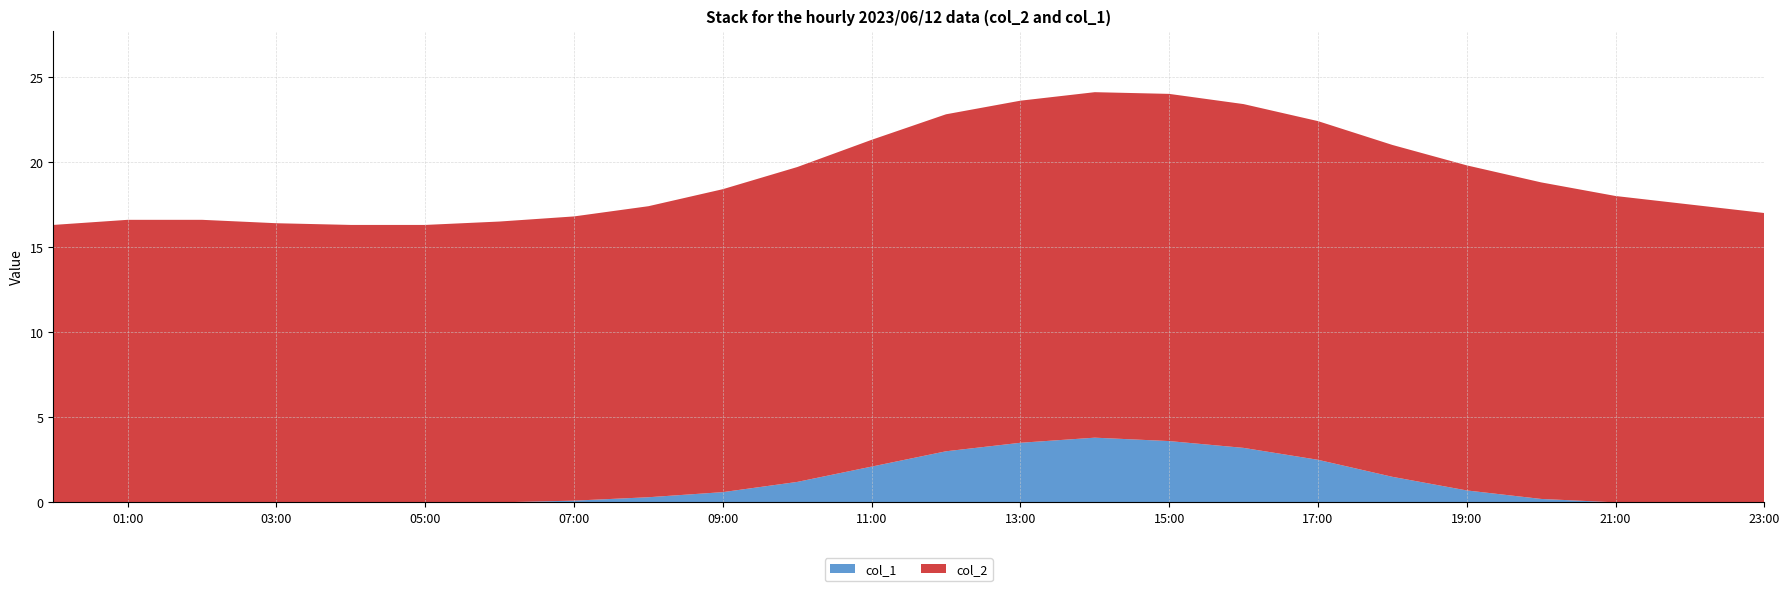

Reading right to left, transcribe all the data shown in this chart.

col_2: 2023/06/12 23:00:00=17.0	2023/06/12 22:00:00=17.5	2023/06/12 21:00:00=18.0	2023/06/12 20:00:00=18.6	2023/06/12 19:00:00=19.1	2023/06/12 18:00:00=19.5	2023/06/12 17:00:00=19.9	2023/06/12 16:00:00=20.2	2023/06/12 15:00:00=20.4	2023/06/12 14:00:00=20.3	2023/06/12 13:00:00=20.1	2023/06/12 12:00:00=19.8	2023/06/12 11:00:00=19.2	2023/06/12 10:00:00=18.5	2023/06/12 09:00:00=17.8	2023/06/12 08:00:00=17.1	2023/06/12 07:00:00=16.7	2023/06/12 06:00:00=16.5	2023/06/12 05:00:00=16.3	2023/06/12 04:00:00=16.3	2023/06/12 03:00:00=16.4	2023/06/12 02:00:00=16.6	2023/06/12 01:00:00=16.6	2023/06/12 00:00:00=16.3
col_1: 2023/06/12 23:00:00=0.0	2023/06/12 22:00:00=0.0	2023/06/12 21:00:00=0.0	2023/06/12 20:00:00=0.2	2023/06/12 19:00:00=0.7	2023/06/12 18:00:00=1.5	2023/06/12 17:00:00=2.5	2023/06/12 16:00:00=3.2	2023/06/12 15:00:00=3.6	2023/06/12 14:00:00=3.8	2023/06/12 13:00:00=3.5	2023/06/12 12:00:00=3.0	2023/06/12 11:00:00=2.1	2023/06/12 10:00:00=1.2	2023/06/12 09:00:00=0.6	2023/06/12 08:00:00=0.3	2023/06/12 07:00:00=0.1	2023/06/12 06:00:00=0.0	2023/06/12 05:00:00=0.0	2023/06/12 04:00:00=0.0	2023/06/12 03:00:00=0.0	2023/06/12 02:00:00=0.0	2023/06/12 01:00:00=0.0	2023/06/12 00:00:00=0.0